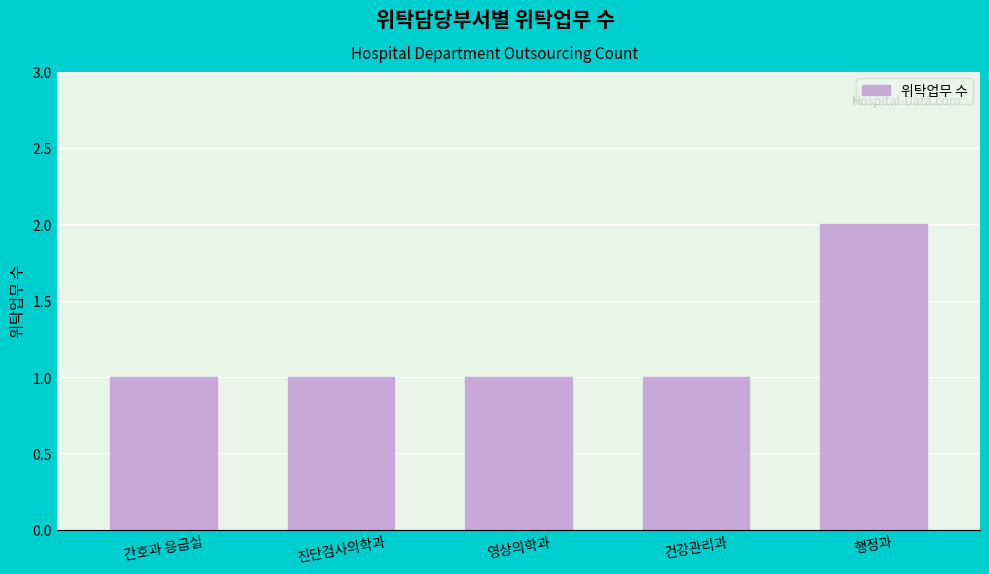

What is the approximate value at 영상의학과?

1